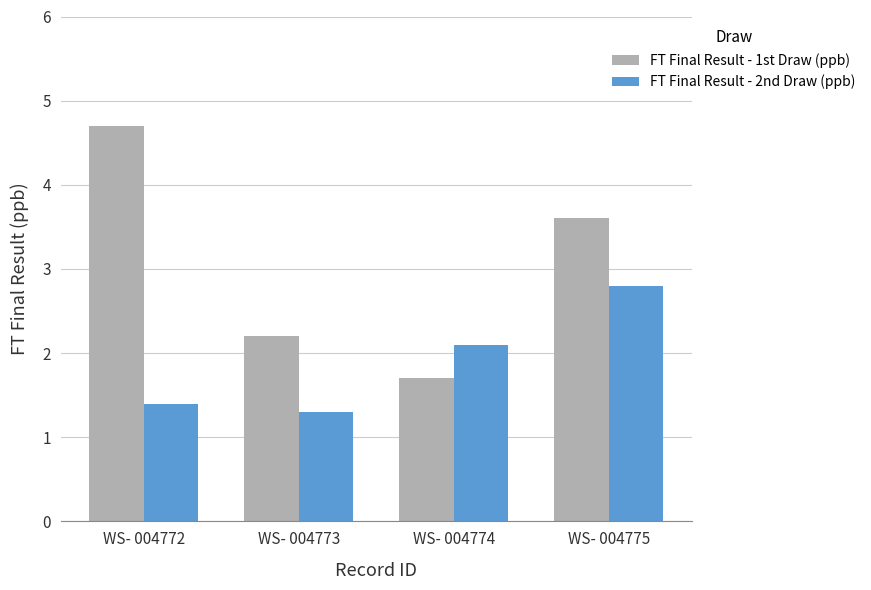

How many values in the FT Final Result - 2nd Draw (ppb) series exceed 2?

2